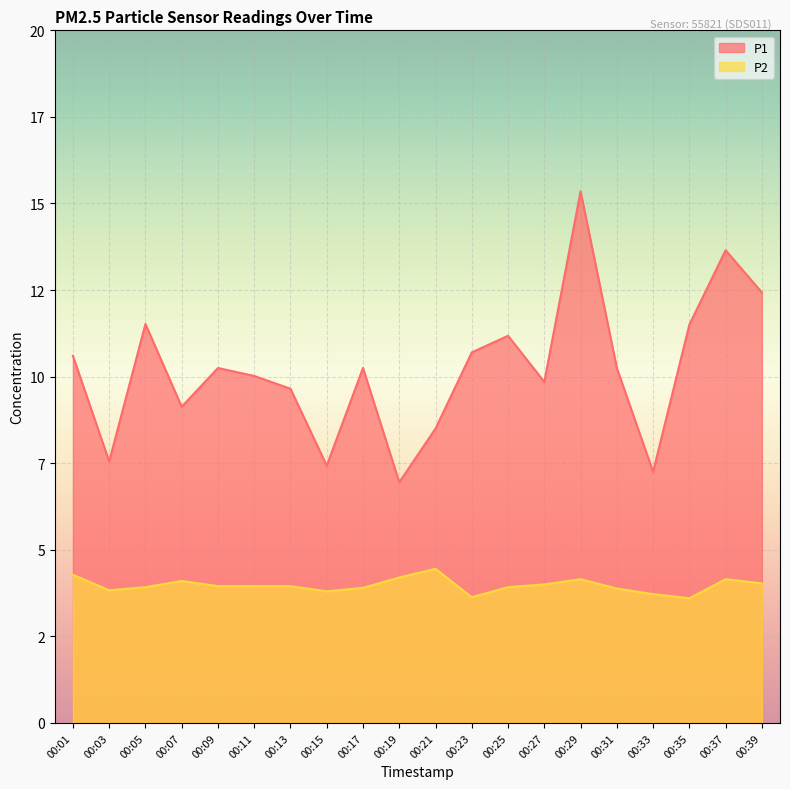

The value of P2 at 00:01 is 4.3. True or false?

True